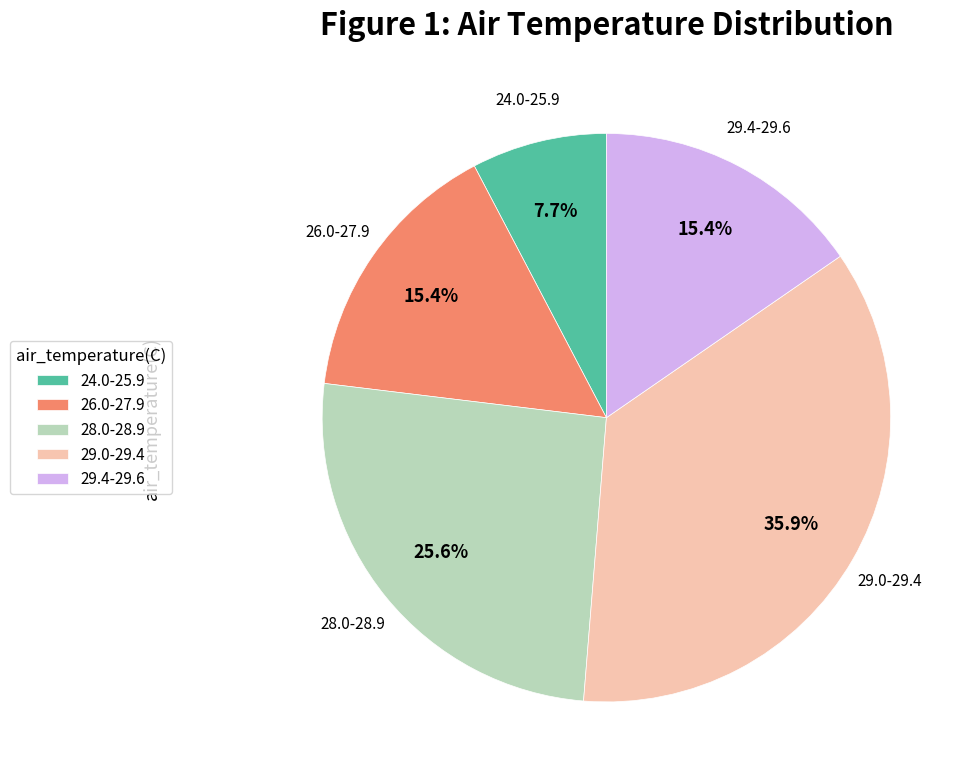

Does 24.0-25.9 account for over 50% of the chart?

No